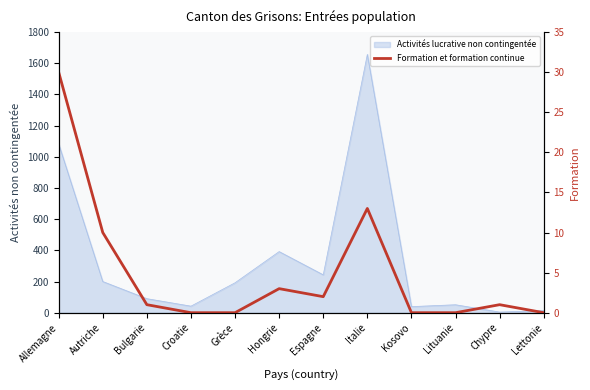

How many values are above zero?

7